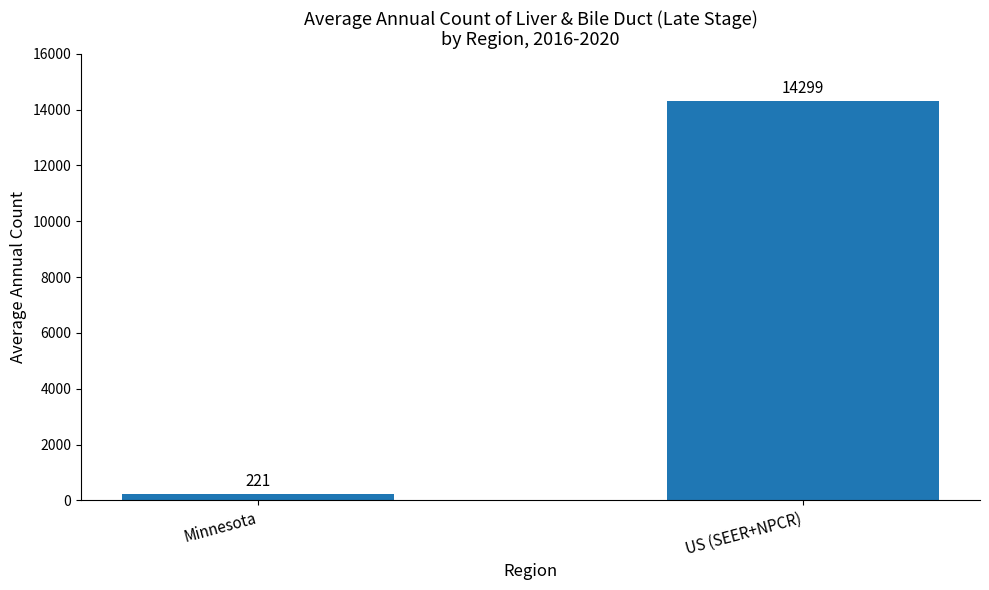

Rank the categories by value from highest to lowest.

US (SEER+NPCR), Minnesota